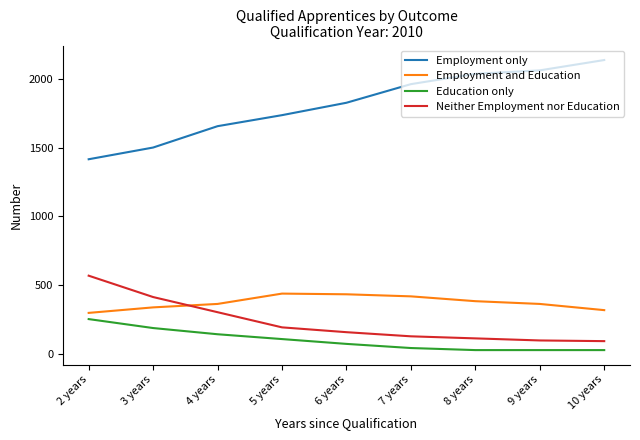

Which series changed the most between 7 years and 10 years?

Employment only